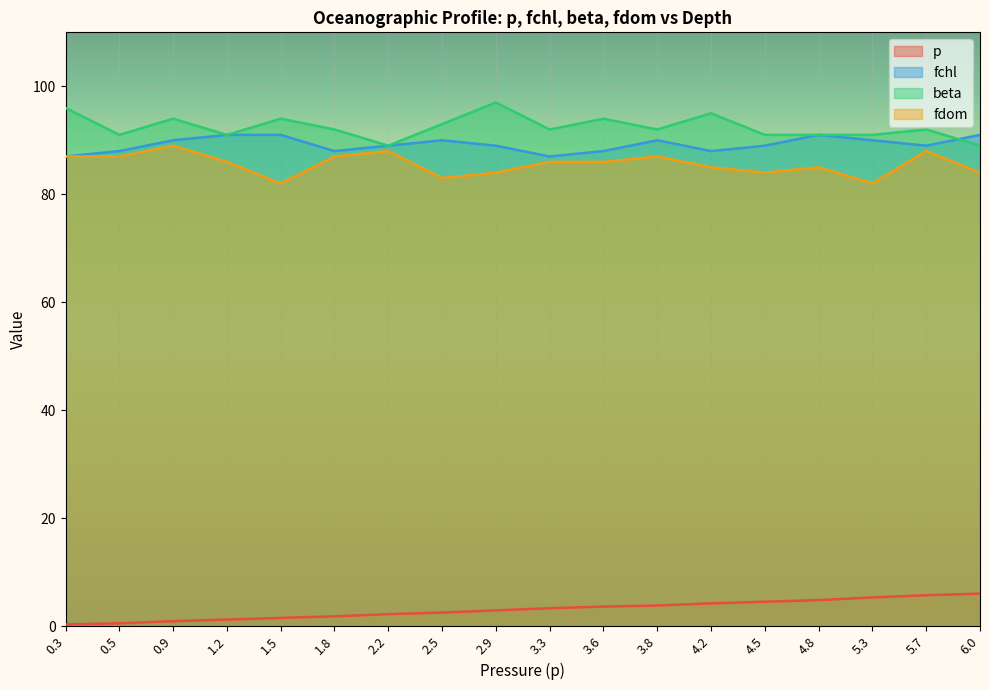

How many data points in beta are above 92?

7